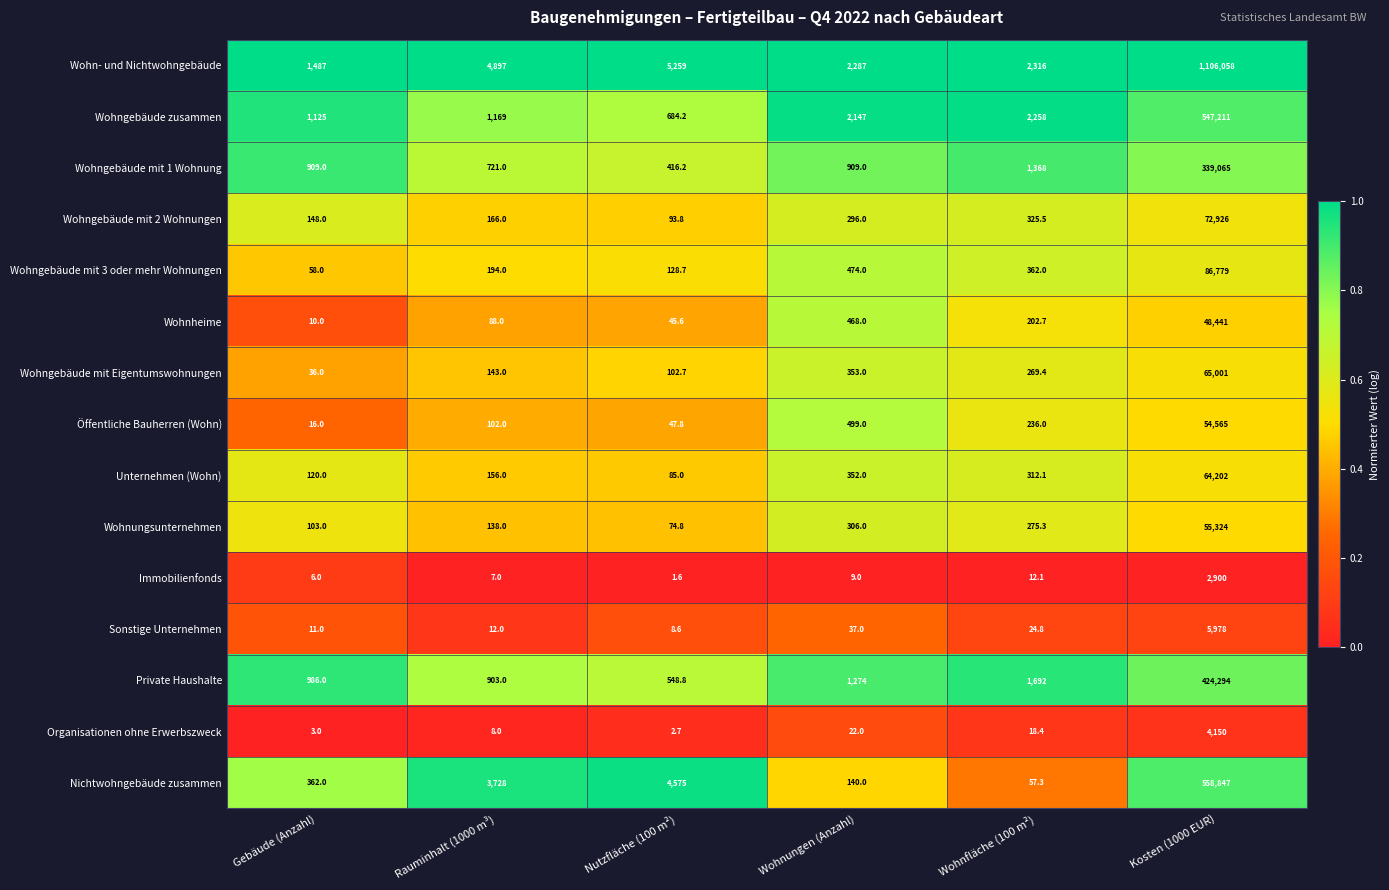

Is it true that Wohngebäude mit Eigentumswohnungen equals 269.4 at Wohnfläche (100 m²)?

True